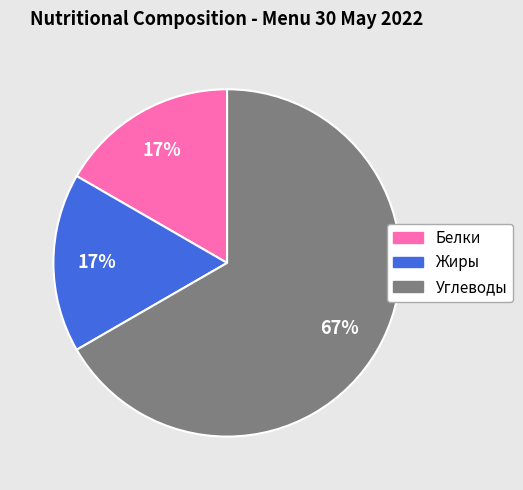

Is it true that Белки is 3% of the pie?

False